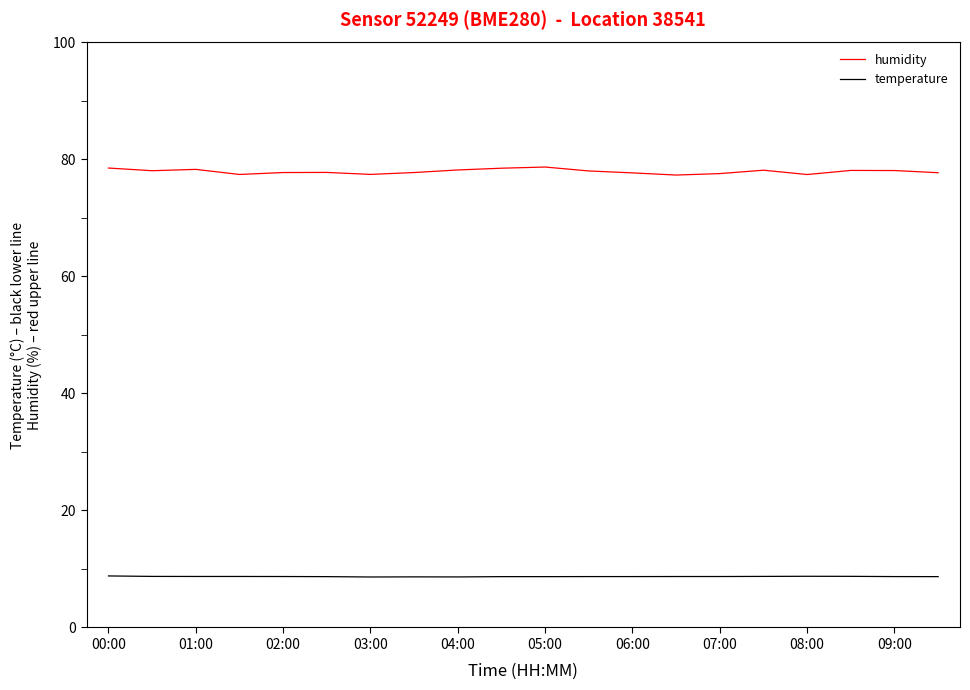

True or false: temperature and humidity cross at least once.

False